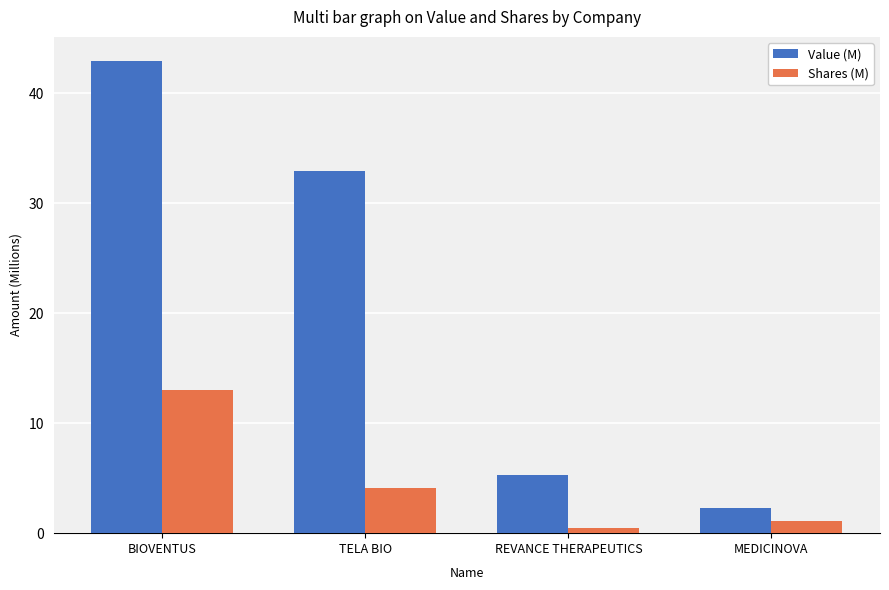

List the labels in order of Value (M) value, largest first.

BIOVENTUS, TELA BIO, REVANCE THERAPEUTICS, MEDICINOVA